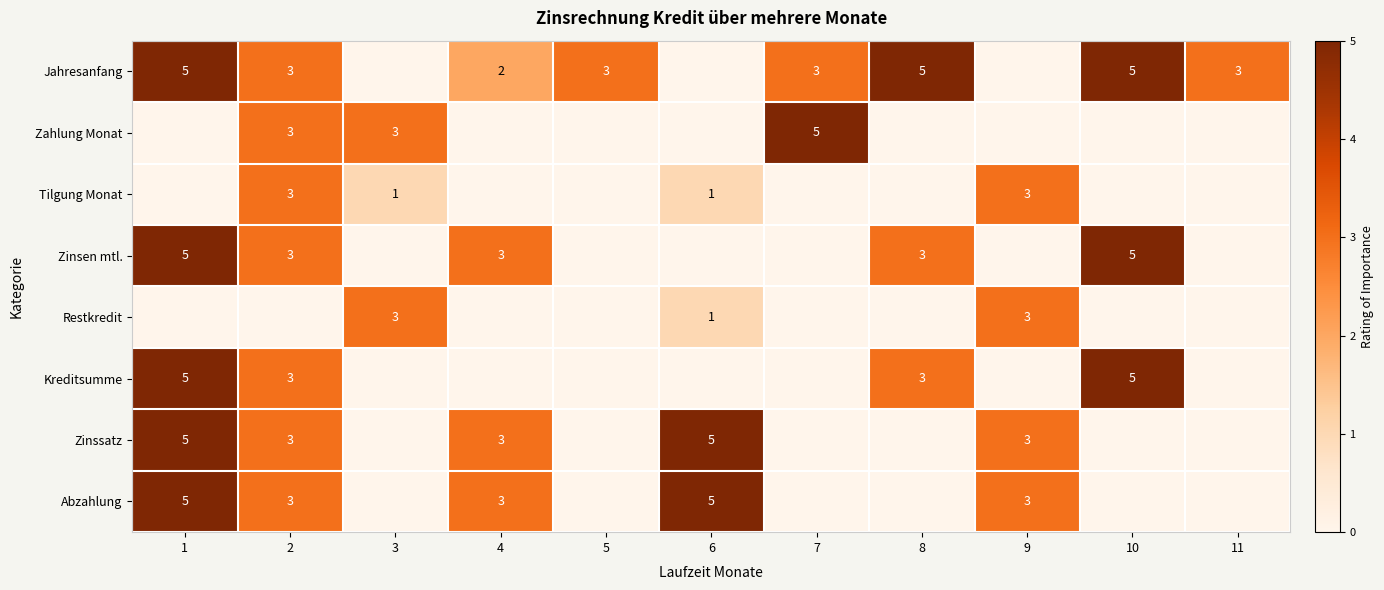

The value of Jahresanfang at 10 is 5. True or false?

True